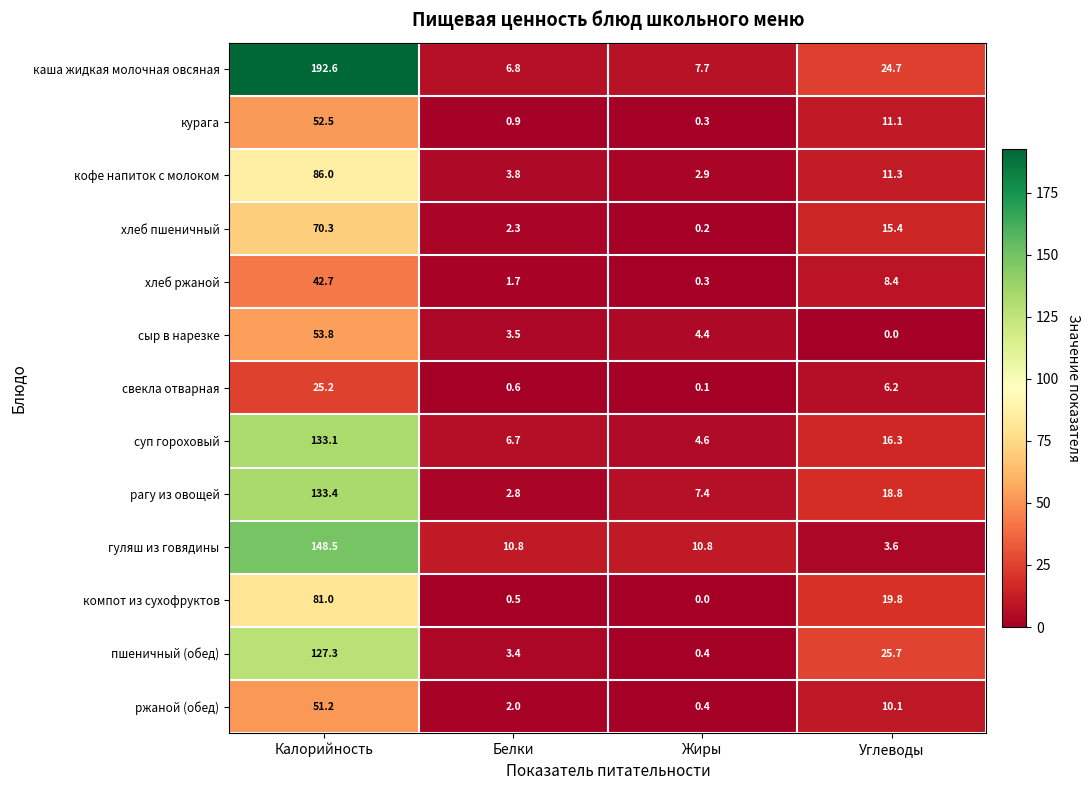

What is the total value across all series at Калорийность?

1197.6